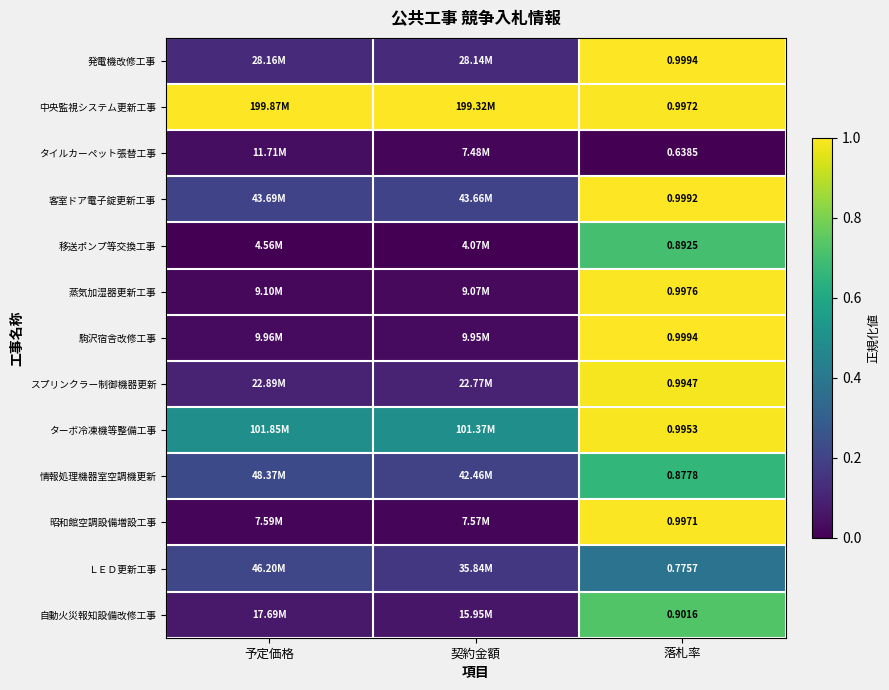

Is the value of 移送ポンプ等交換工事 at 落札率 greater than the value of 昭和館空調設備増設工事 at 落札率?

No